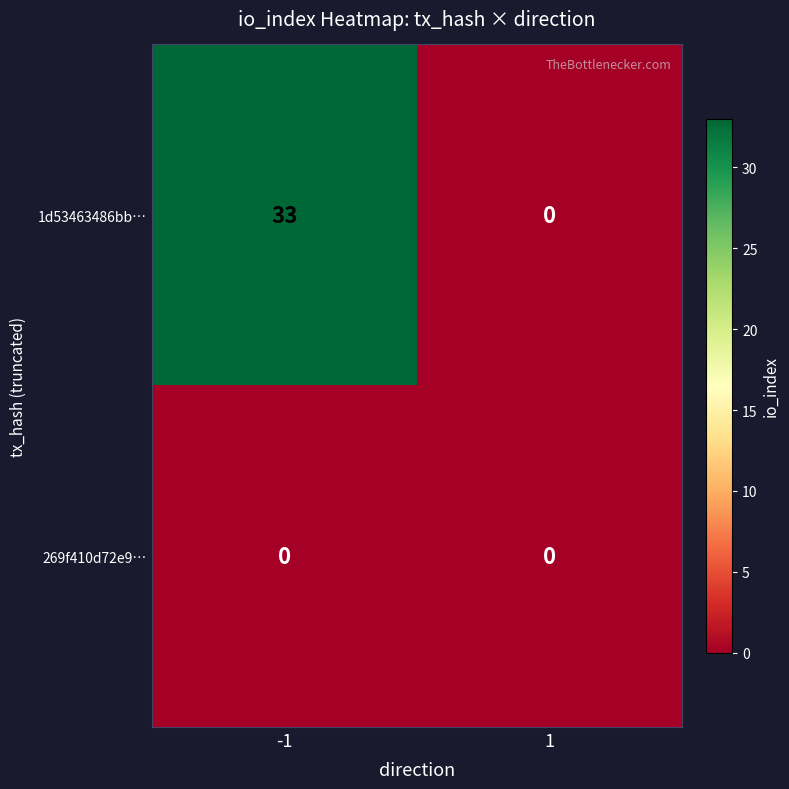

How many categories are shown in the chart?

2